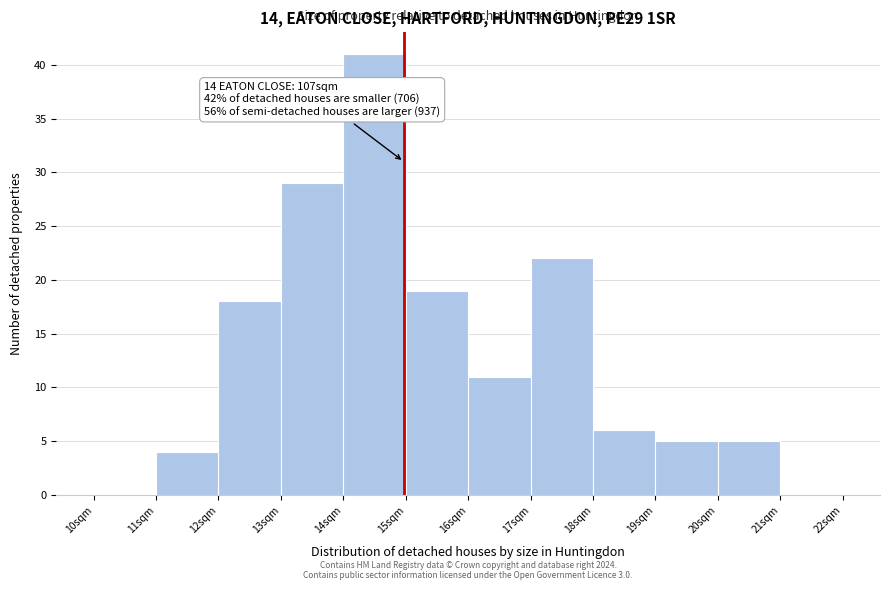

Which range on the x-axis has the tallest bar?

14 to 15